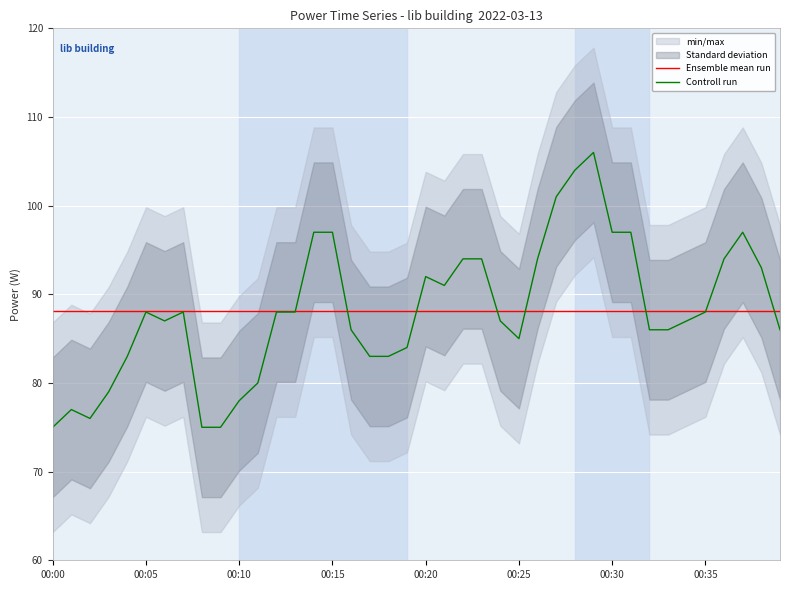

What is the minimum value shown in the chart?

75.0